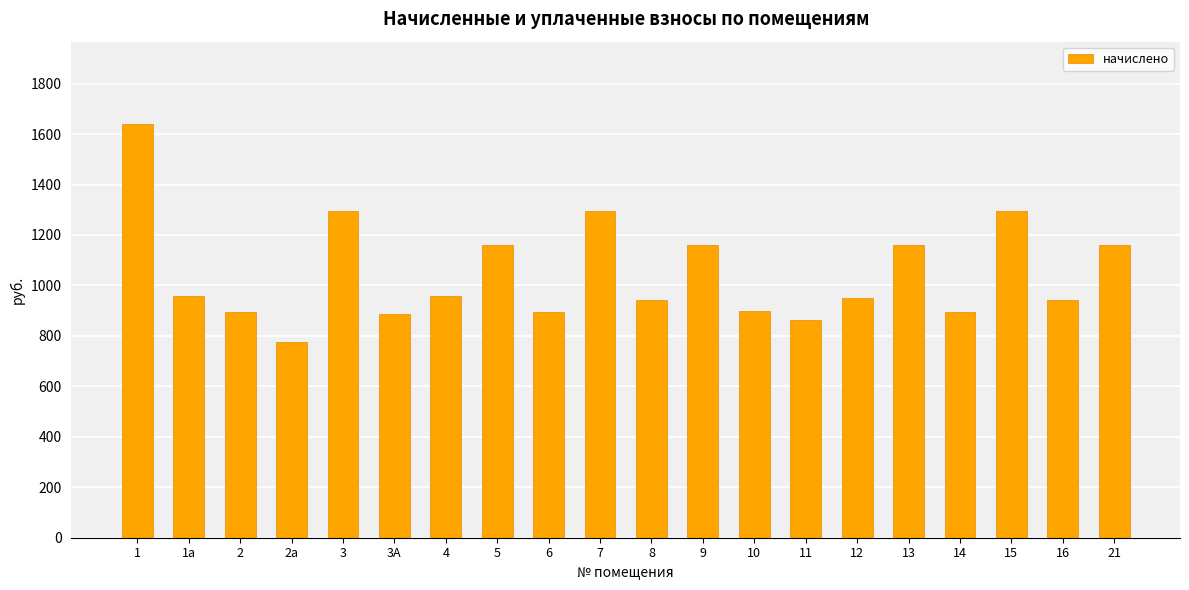

How many values are below 959?

10